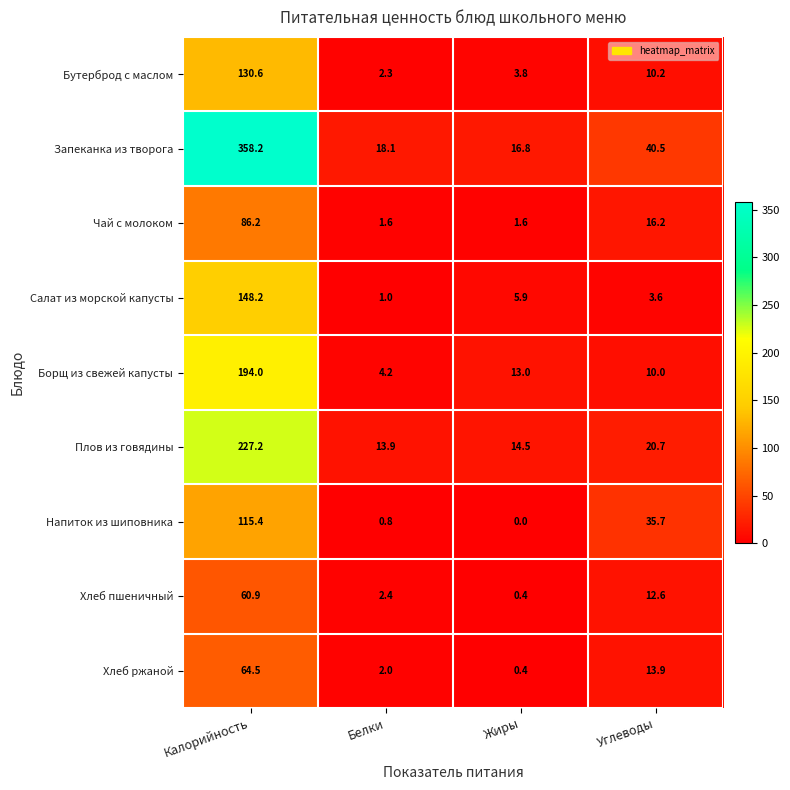

Is it true that Напиток из шиповника equals 79.8 at Калорийность?

False